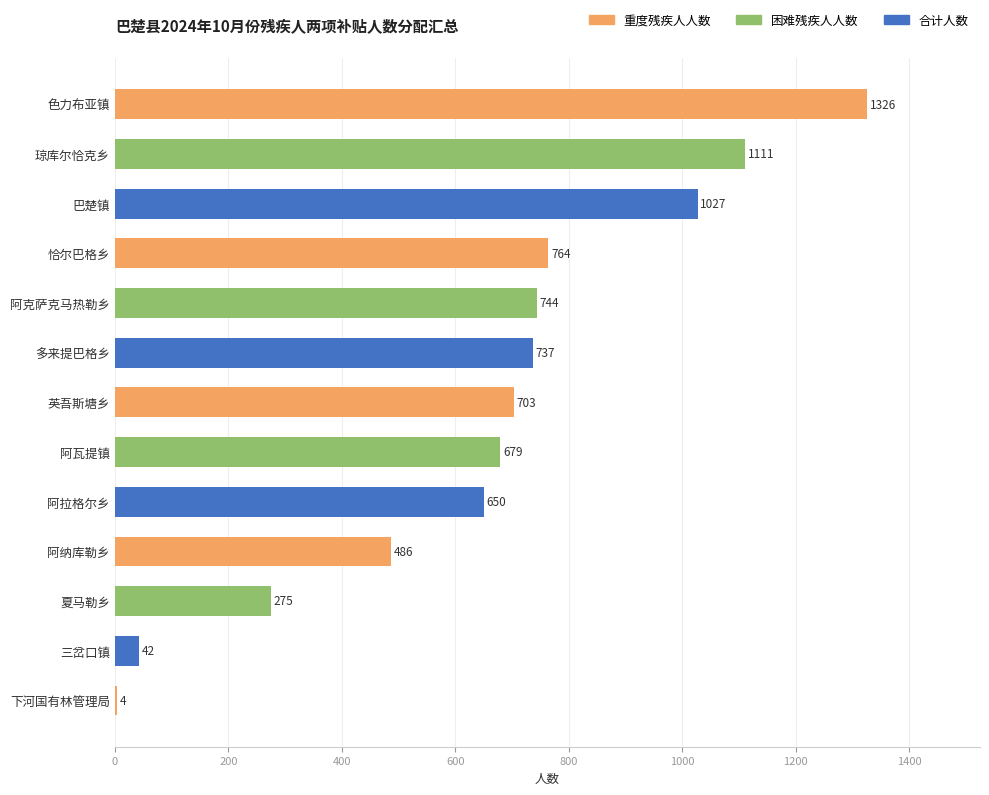

What is the greatest value displayed?

1326